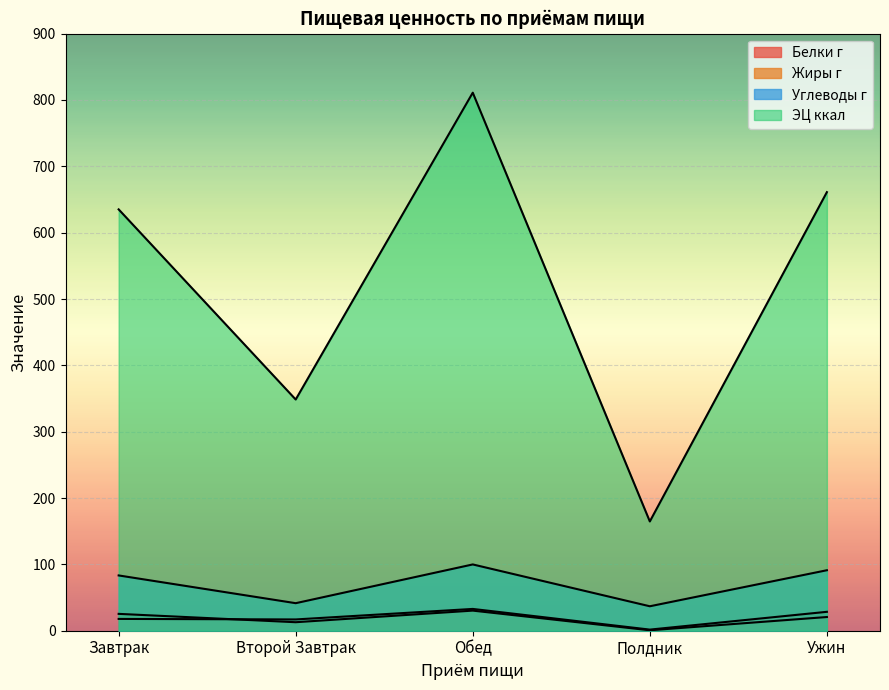

What is the difference between the ЭЦ ккал values at Ужин and Завтрак?

26.0